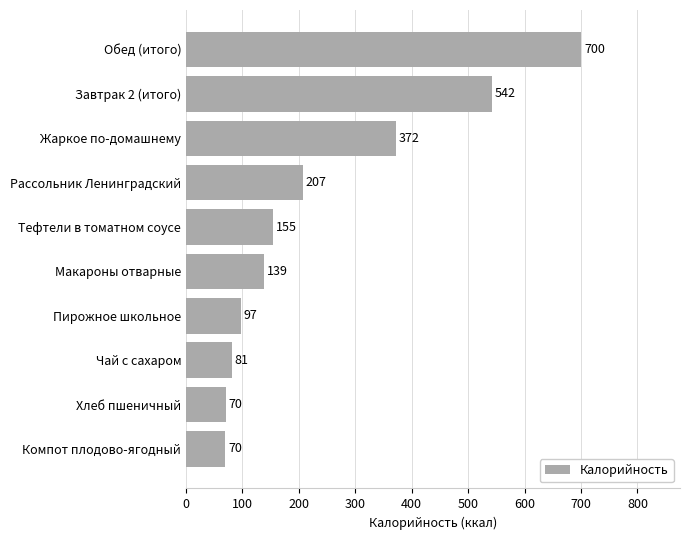

Between Тефтели в томатном соусе and Завтрак 2 (итого), which is larger?

Завтрак 2 (итого)